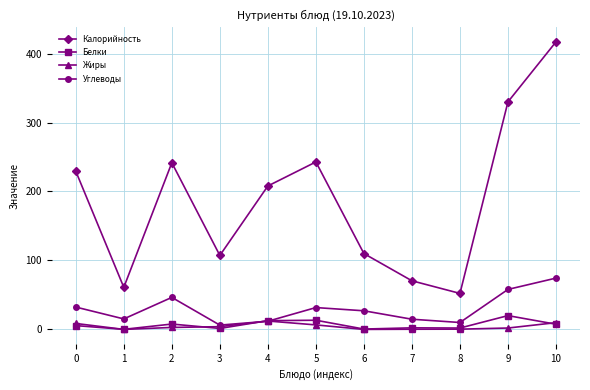

Which series has the largest range (max minus min)?

Калорийность